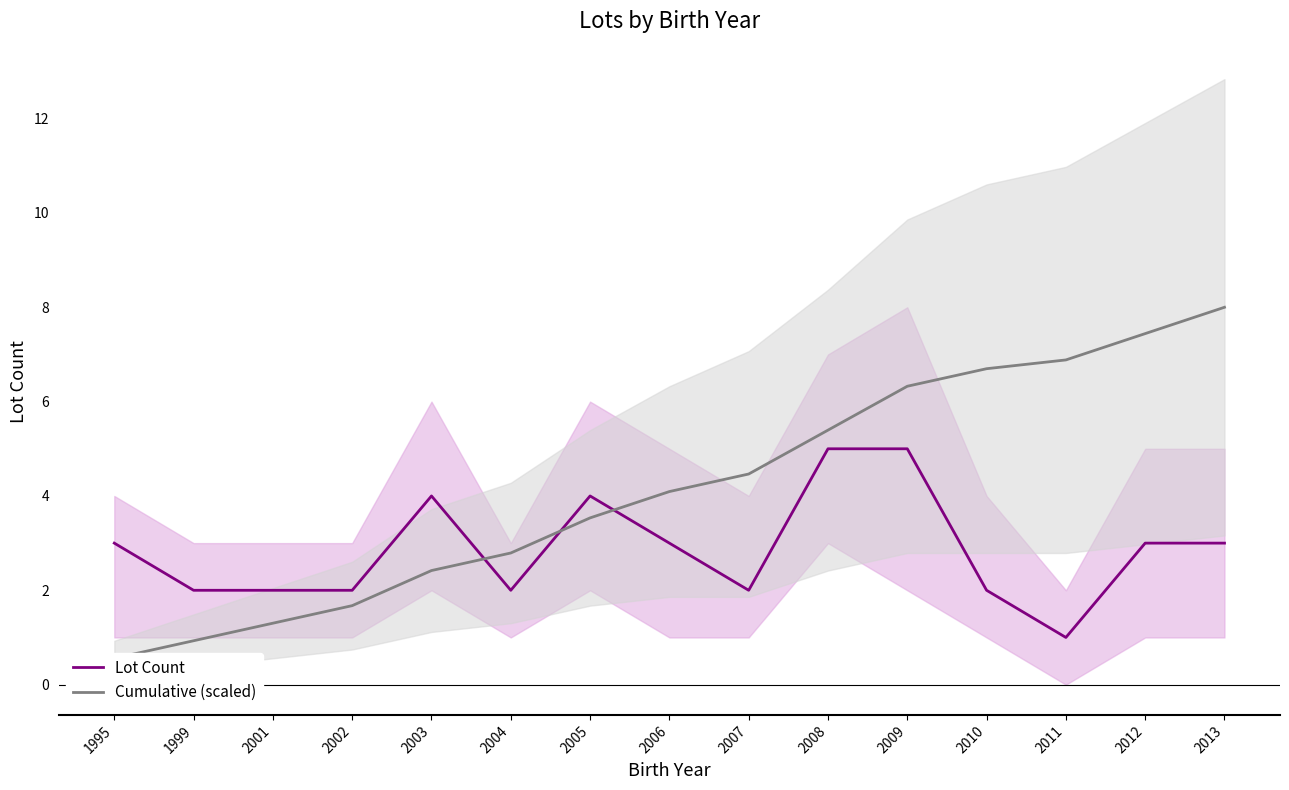

What is the spread (max minus min) of values at 2010?

4.7